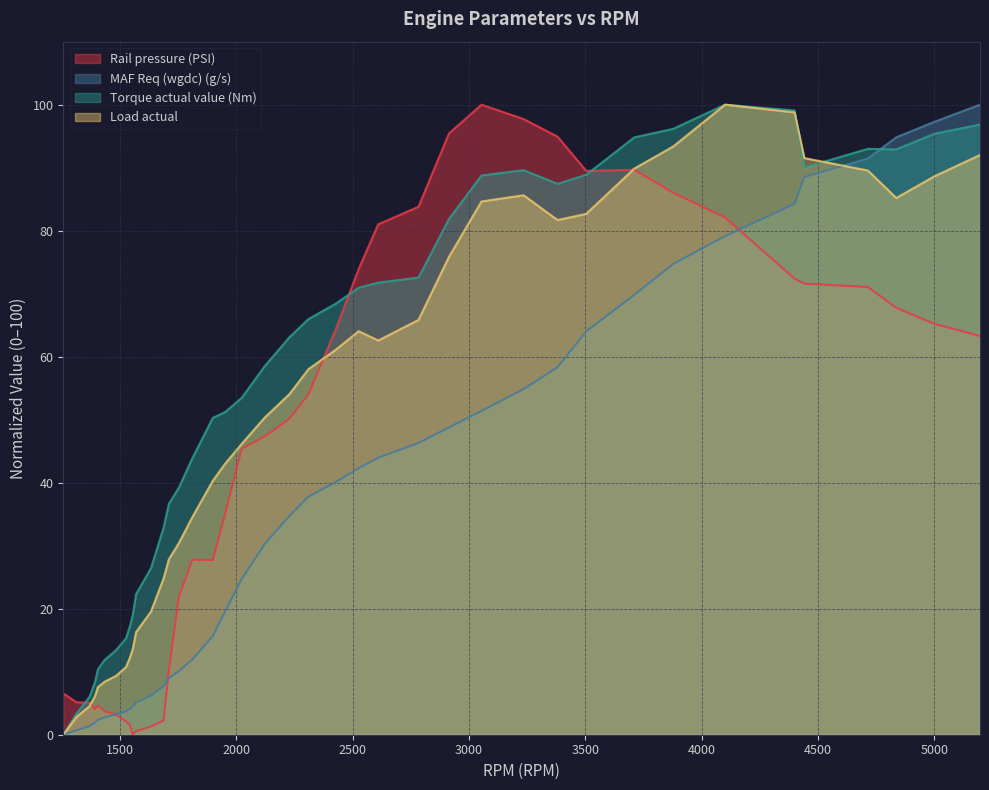

List the series in order of their overall mean, lowest first.

MAF Req (wgdc) (g/s), Rail pressure (PSI), Load actual, Torque actual value (Nm)